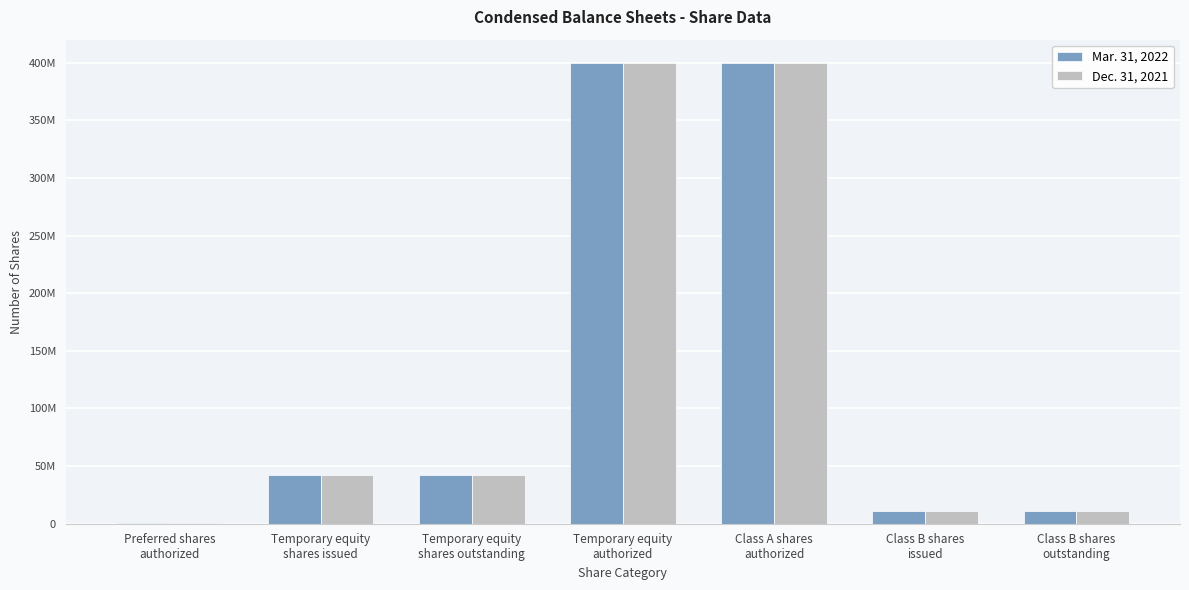

What is the approximate value of Mar. 31, 2022 at Temporary equity
shares outstanding?

42500000